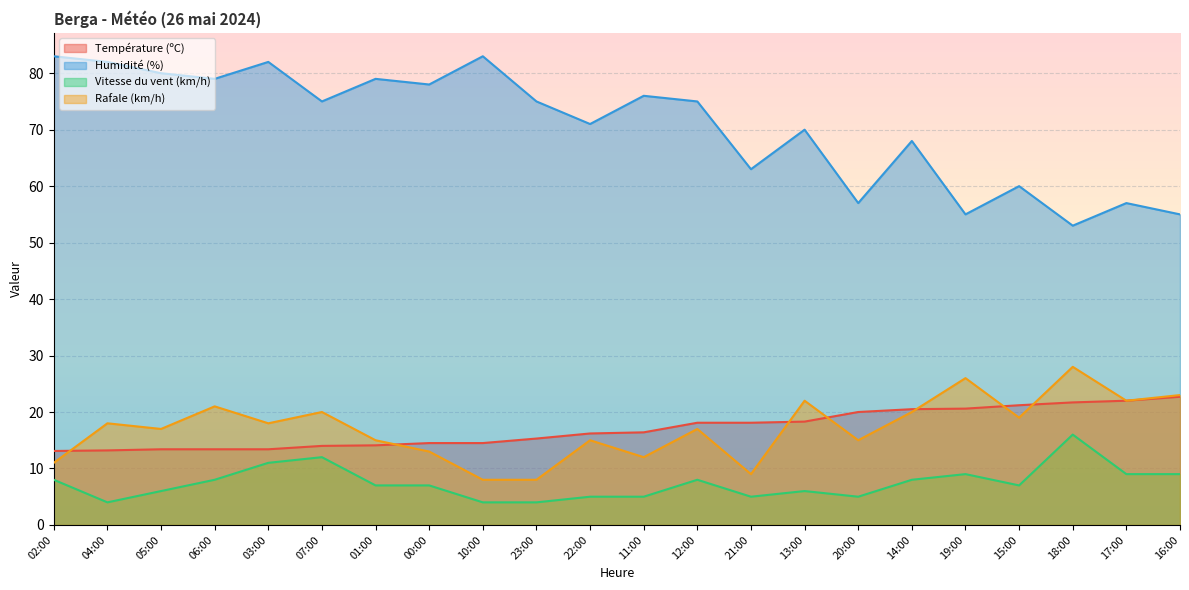

How many lines are shown in the chart?

4